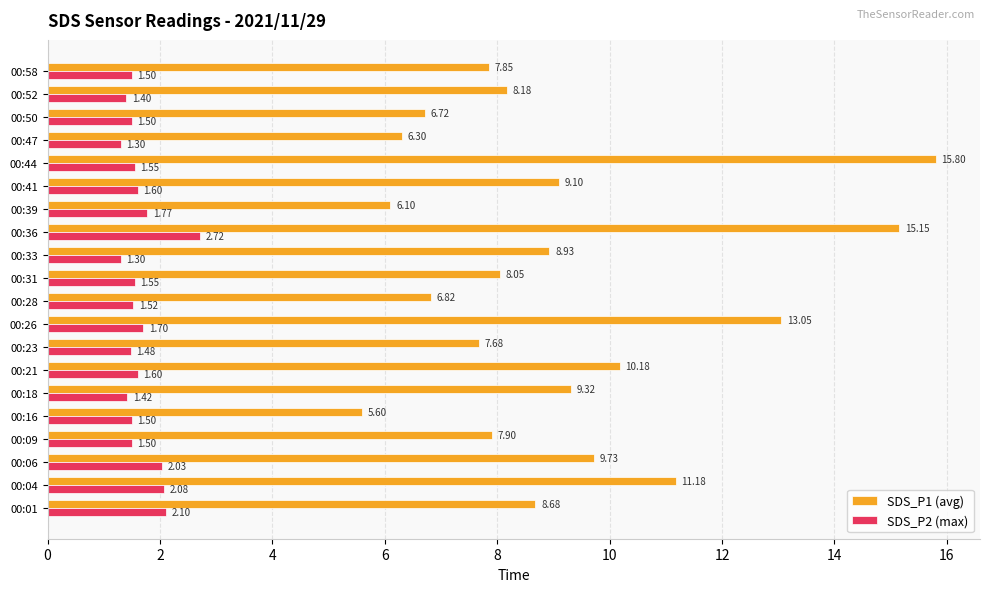

Which series has the widest spread of values?

SDS_P1 (avg)